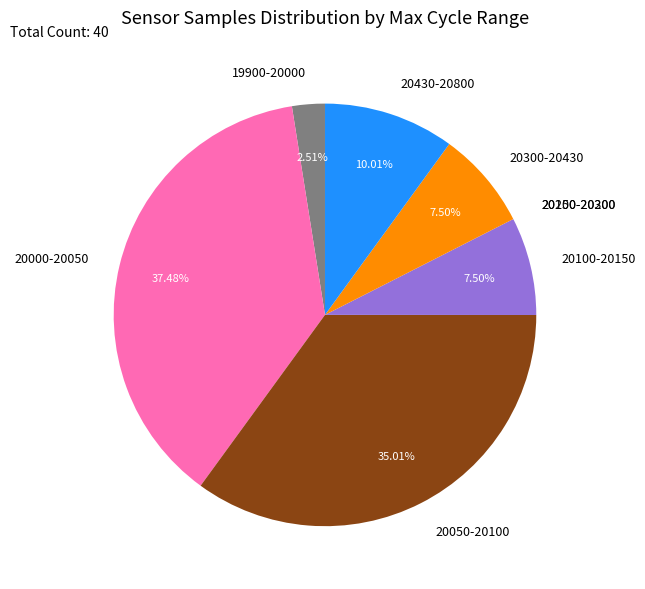

Is there any slice that represents more than half of the pie?

No